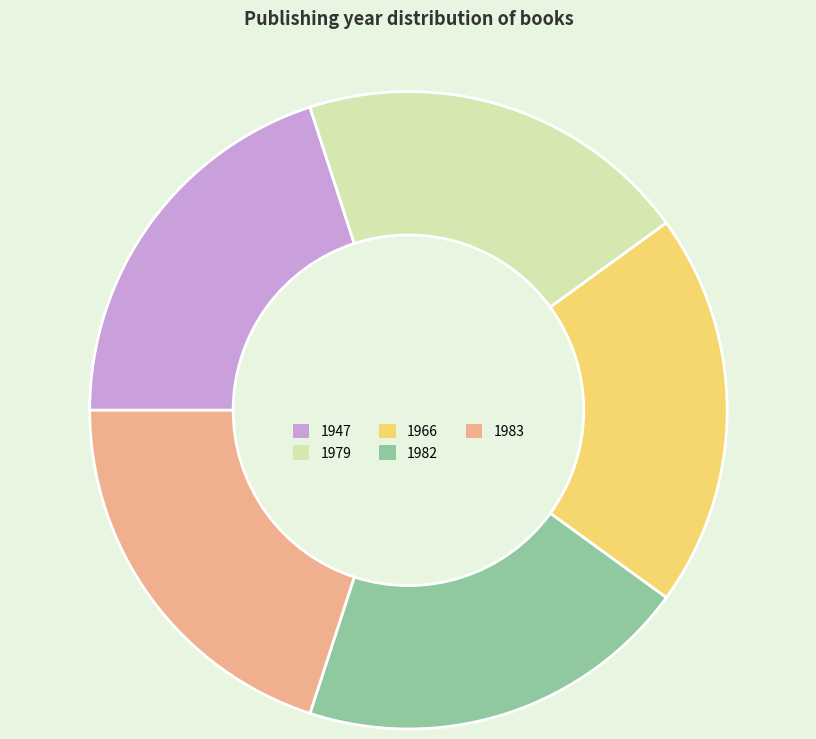

Is 1982 the majority of the pie?

No